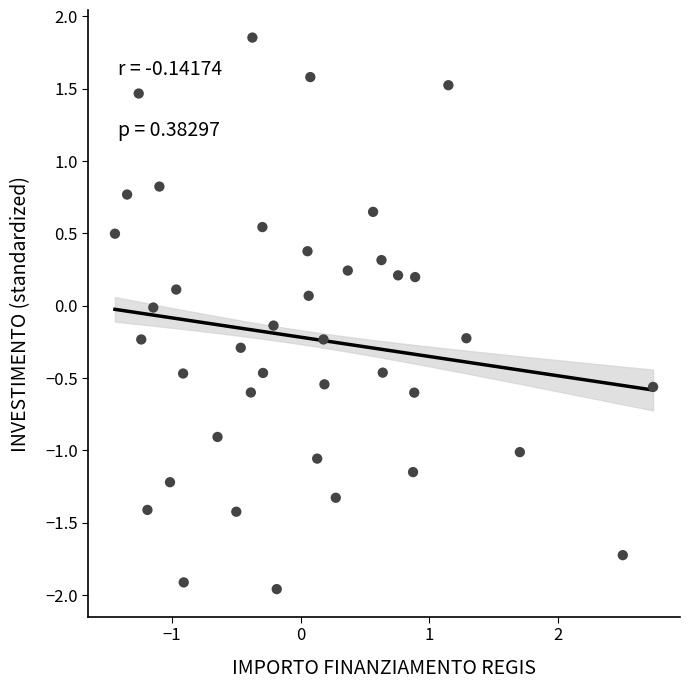

What is the range of X values (max minus min)?

4.2